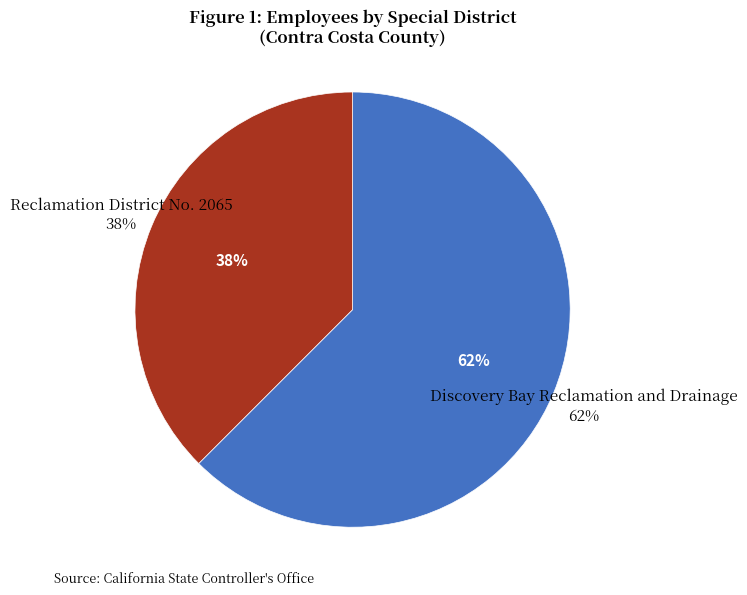

What is the largest slice in the pie chart?

Discovery Bay Reclamation and Drainage